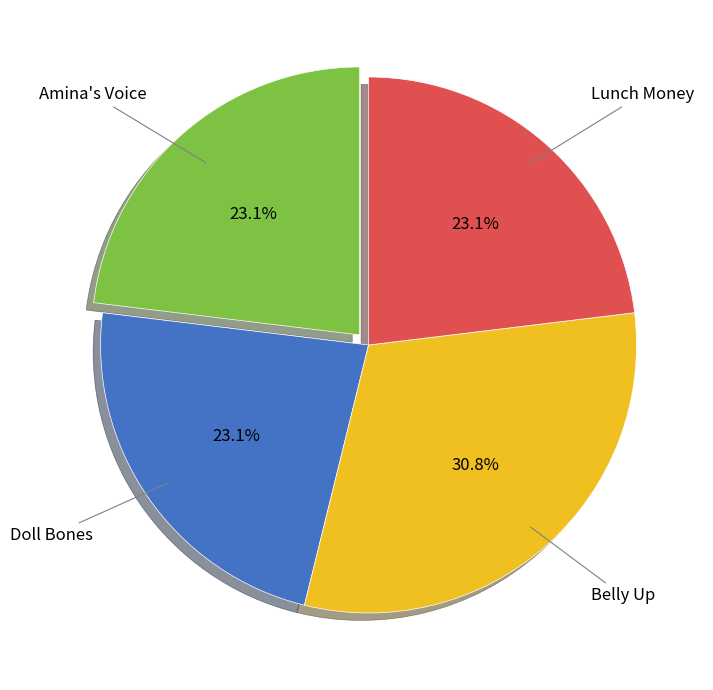

Is there any slice that represents more than half of the pie?

No